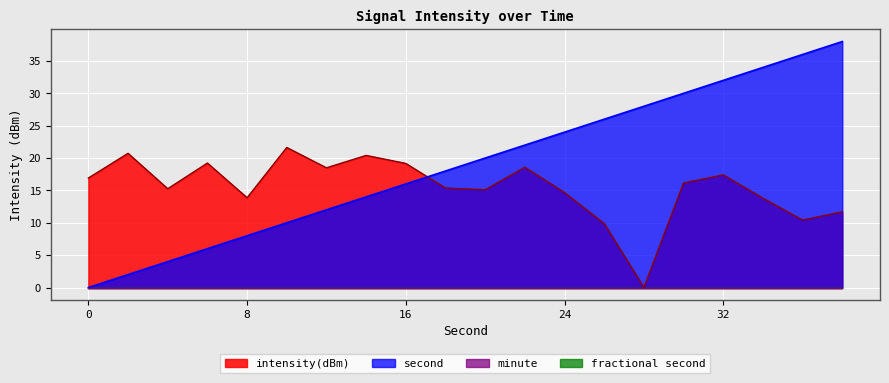

The intensity(dBm) series shows 3.7 at 8. True or false?

False